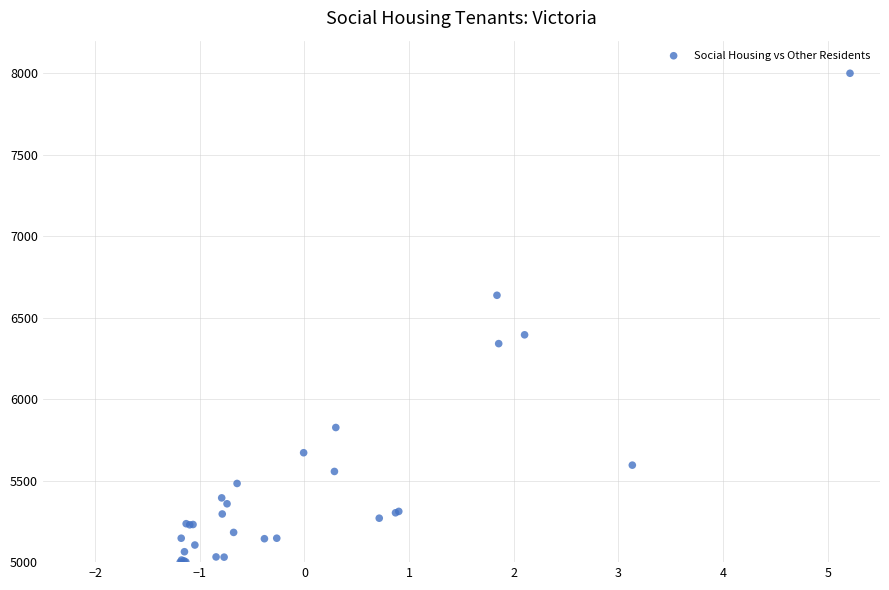

What Y value in the scatter plot is closest to 6500?

6395.0